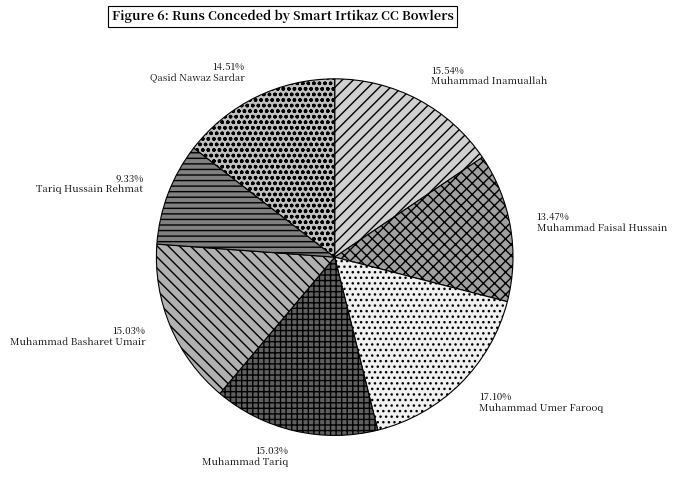

Rank the categories by value from highest to lowest.

Muhammad Umer Farooq, Muhammad Inamuallah, Muhammad Tariq, Muhammad Basharet Umair, Qasid Nawaz Sardar, Muhammad Faisal Hussain, Tariq Hussain Rehmat